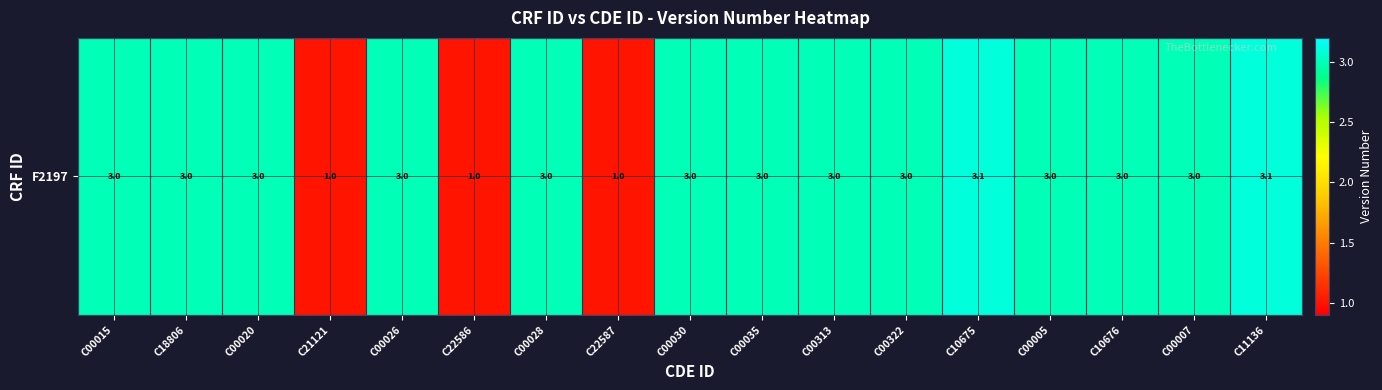

How many values exceed 3?

2